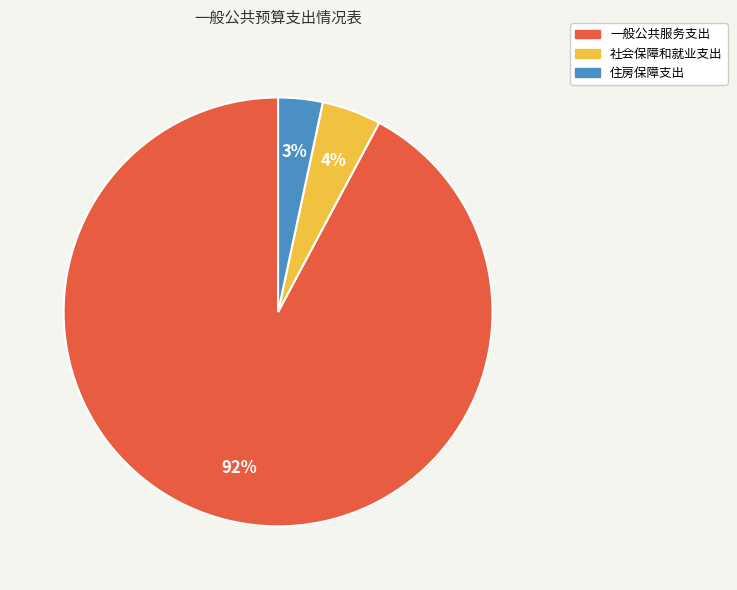

True or false: 一般公共服务支出 accounts for 82% of the total.

False